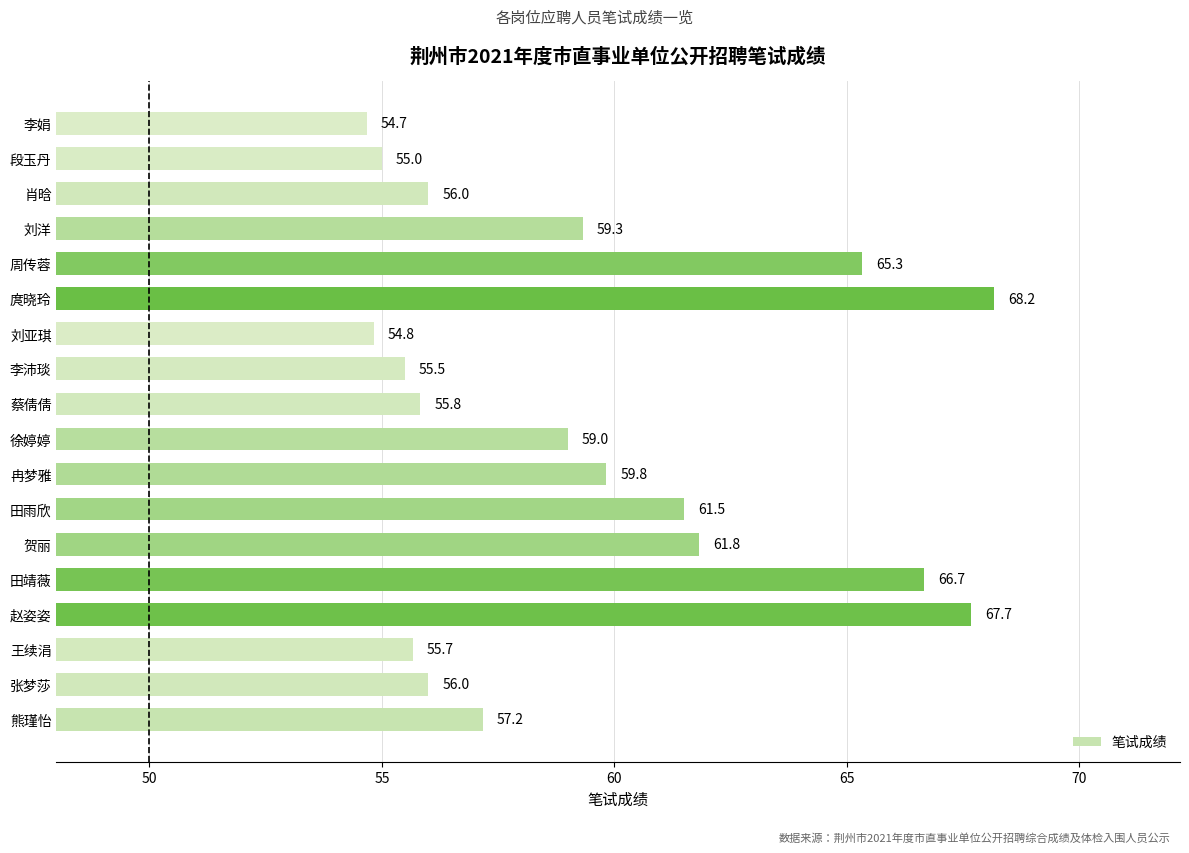

Reading bottom to top, extract all data points from this chart.

57.2	56.0	55.7	67.7	66.7	61.8	61.5	59.8	59.0	55.8	55.5	54.8	68.2	65.3	59.3	56.0	55.0	54.7